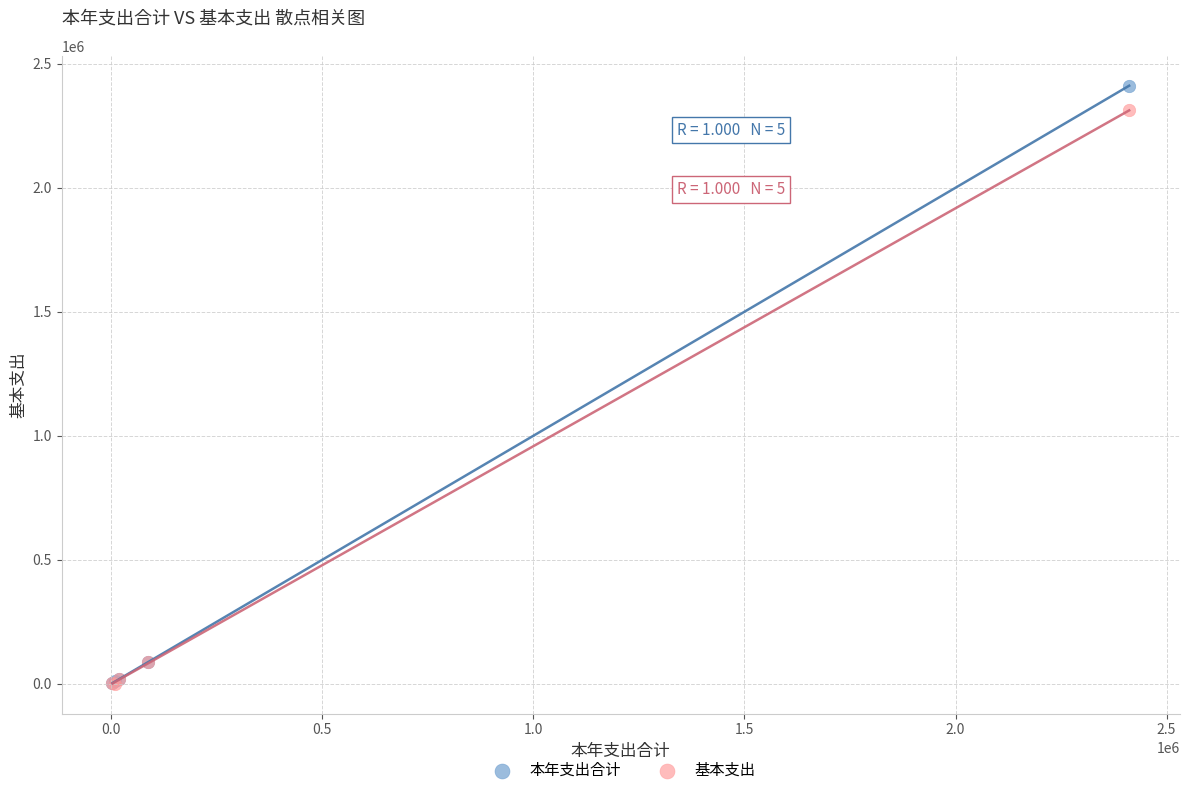

Which series reaches the maximum Y coordinate?

本年支出合计